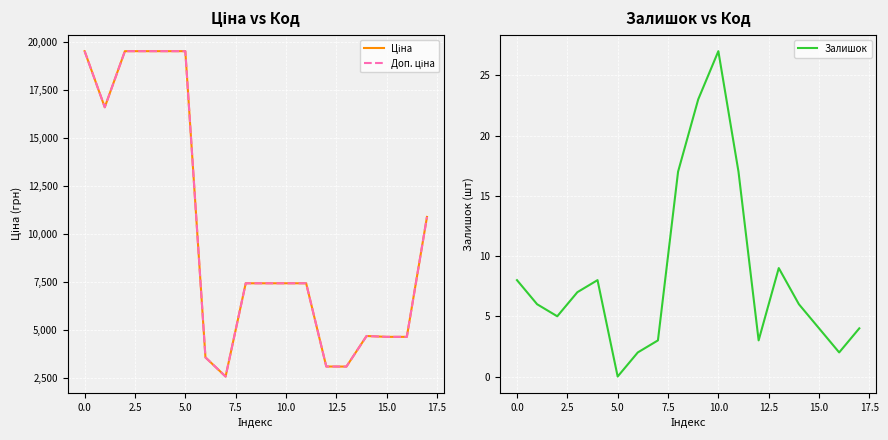

What is the average value of the Залишок series?

8.4